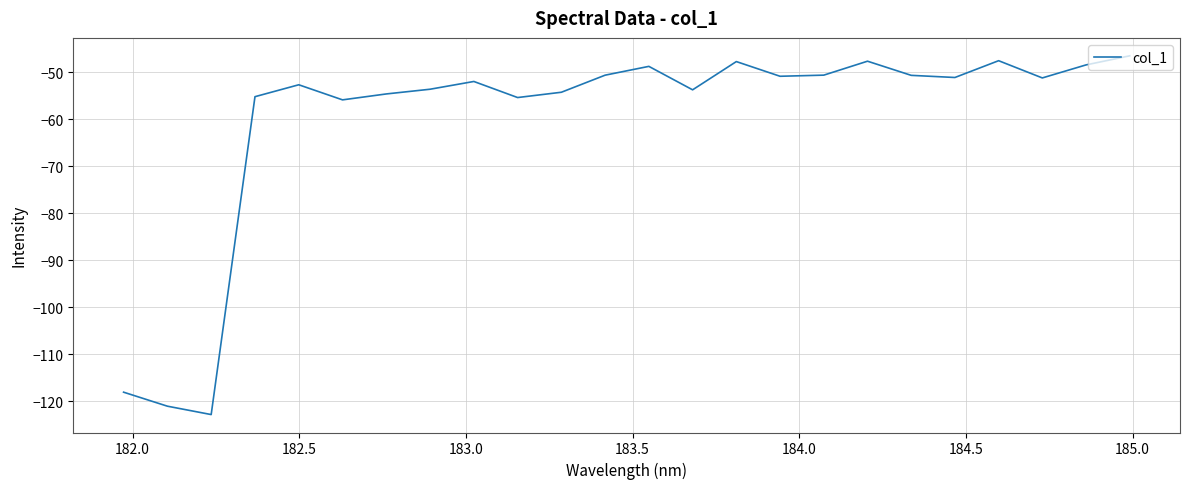

What is the greatest value displayed?

-46.5